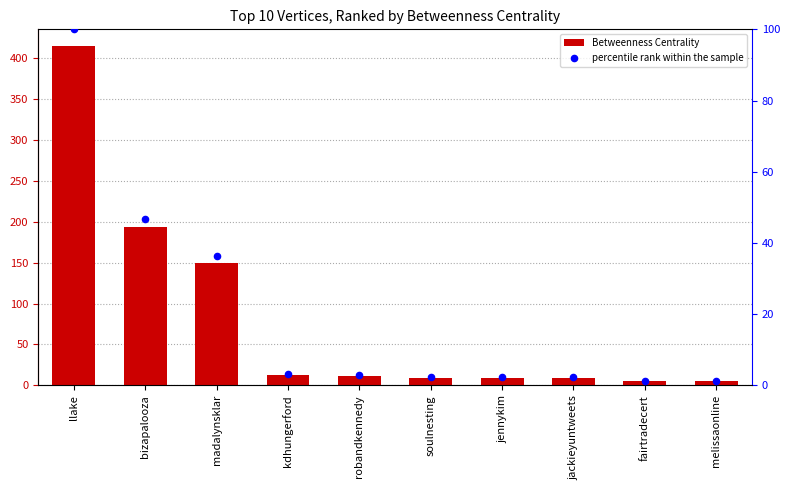

What is the total value across all series at melissaonline?

7.0